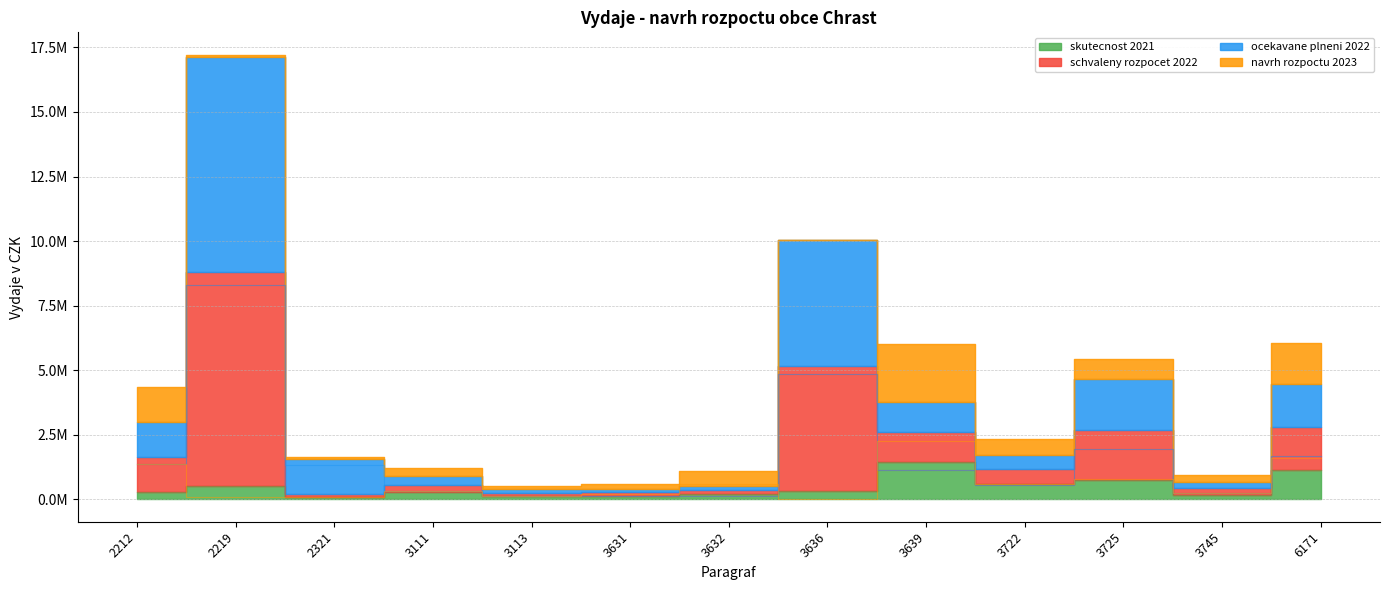

After their last crossing, which series has the higher values: ocekavane plneni 2022 or skutecnost 2021?

ocekavane plneni 2022